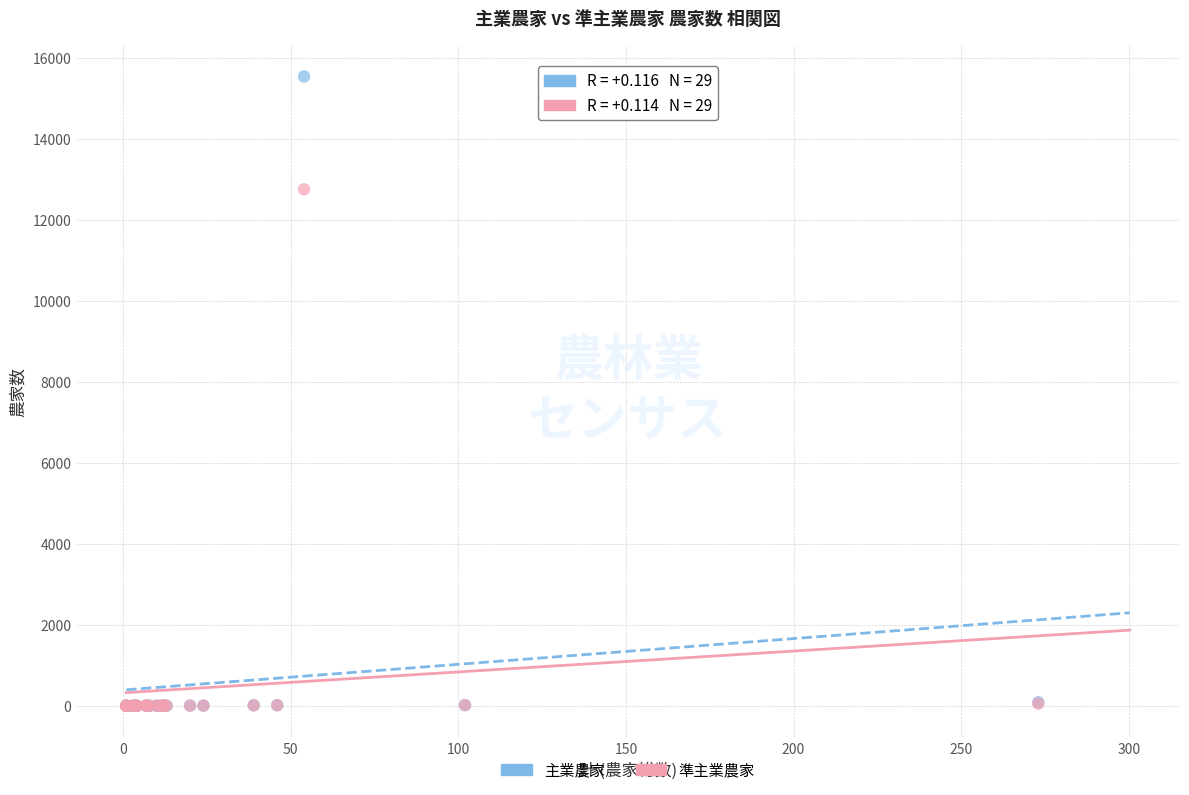

Across all series, what Y value is closest to 7772?

12757